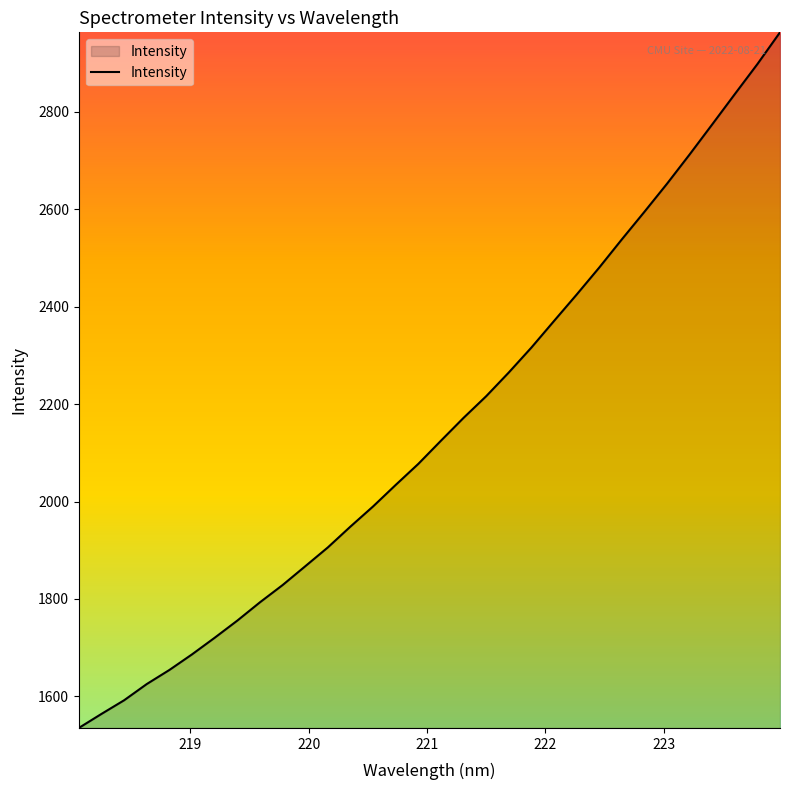

What is the smallest value displayed?

1535.2